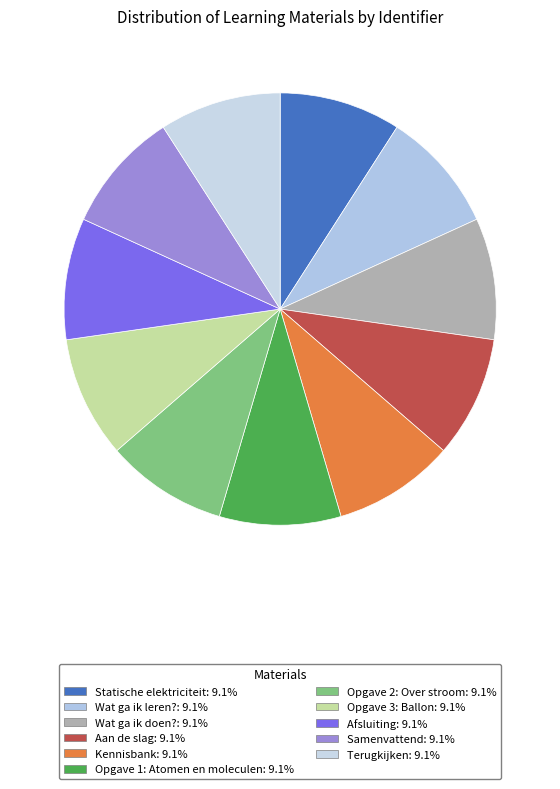

To the nearest percent, what is the combined percentage of Terugkijken and Opgave 2: Over stroom?

18%